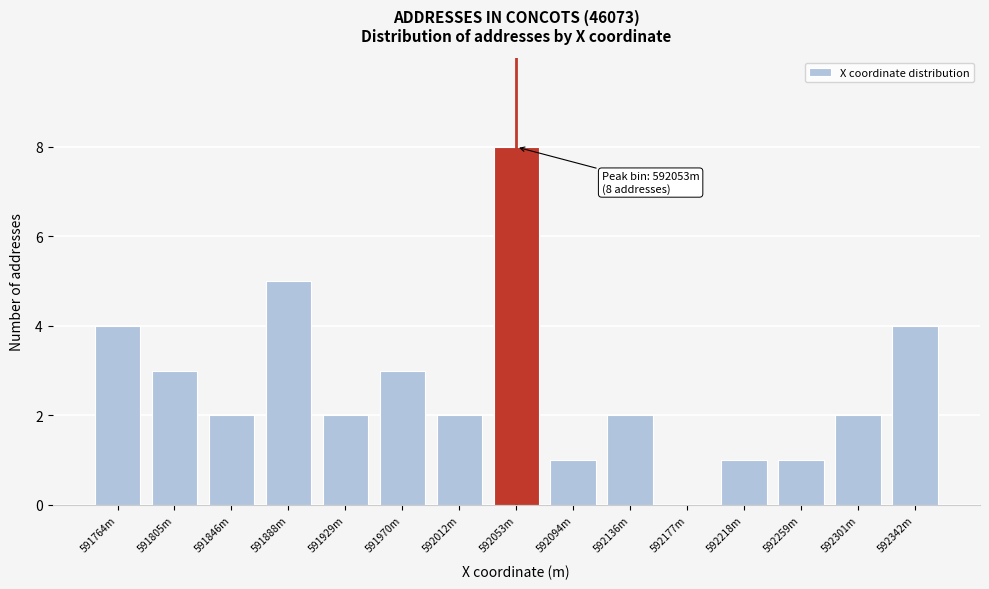

Reading left to right, transcribe all the data shown in this chart.

591764m=4	591805m=3	591846m=2	591888m=5	591929m=2	591970m=3	592012m=2	592053m=8	592094m=1	592136m=2	592177m=0	592218m=1	592259m=1	592301m=2	592342m=4